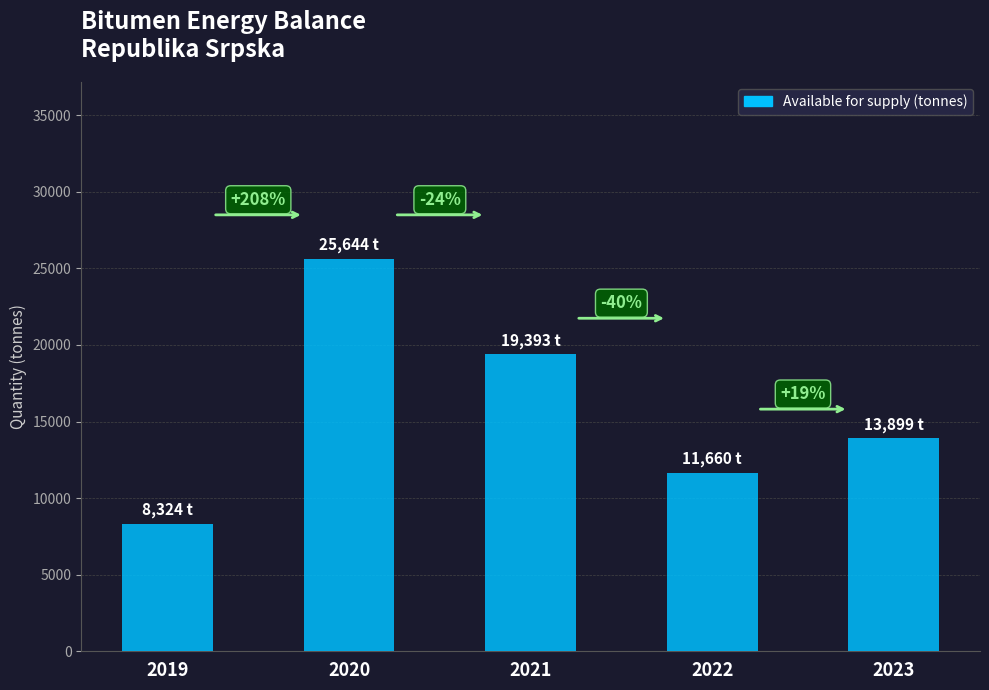

Reading left to right, list all the values displayed in this chart.

8324	25644	19393	11660	13899